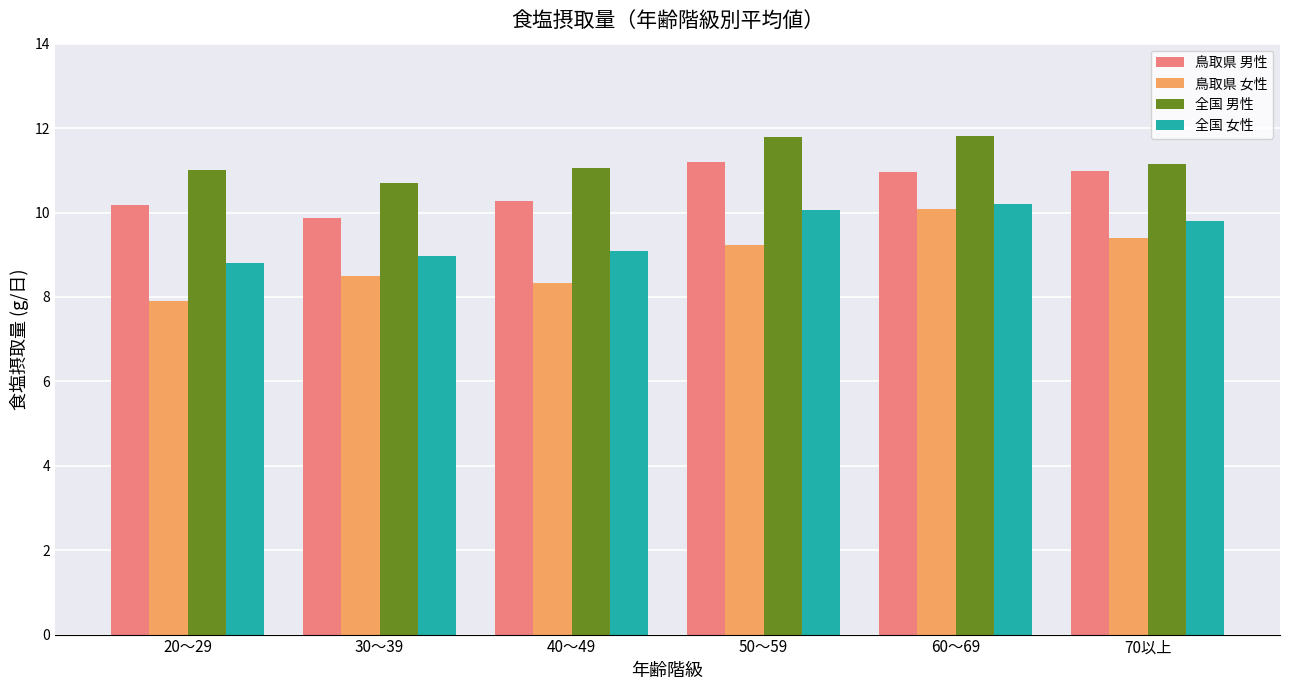

What is the difference between the 全国 女性 values at 50～59 and 40～49?

1.0